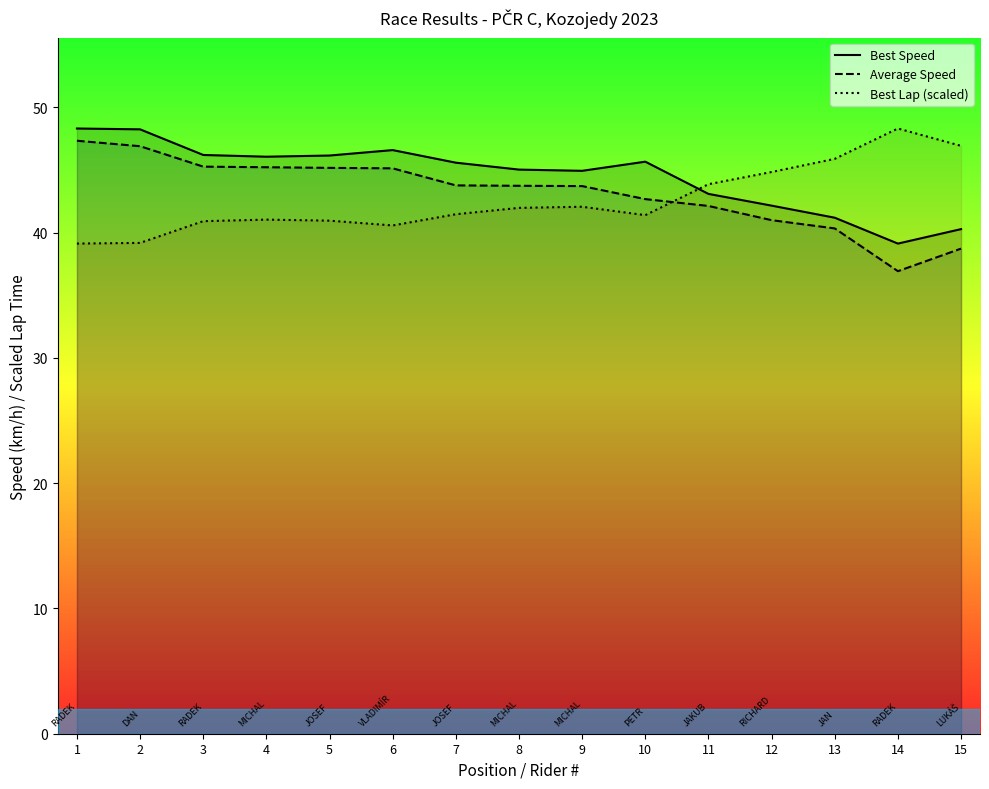

What are all the series names shown in the legend?

Best Speed, Average Speed, Best Lap (scaled)